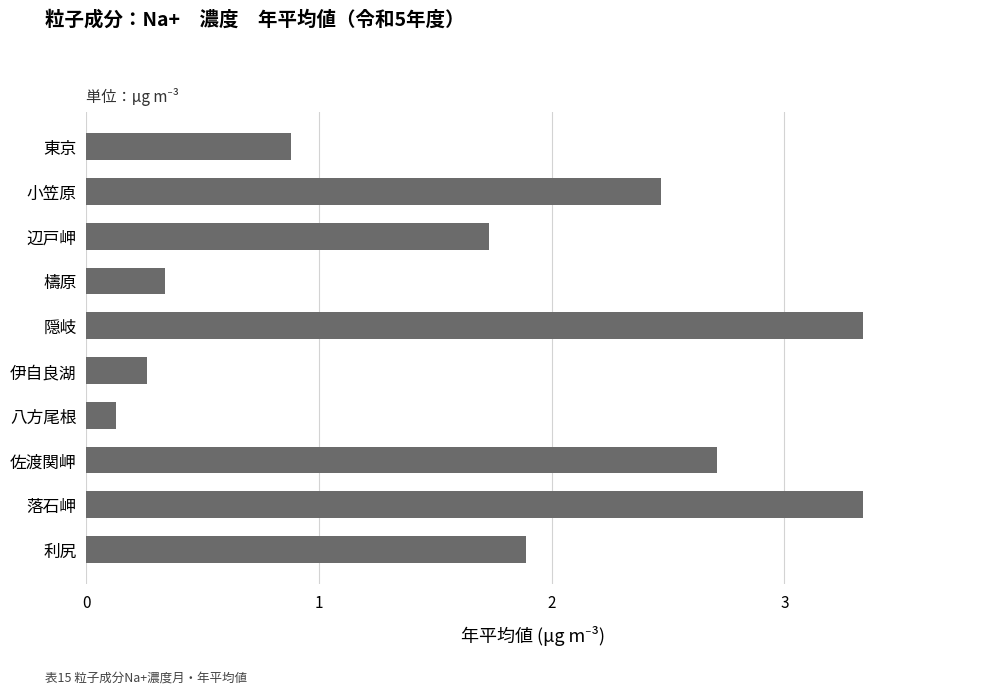

How many categories are shown in the chart?

10